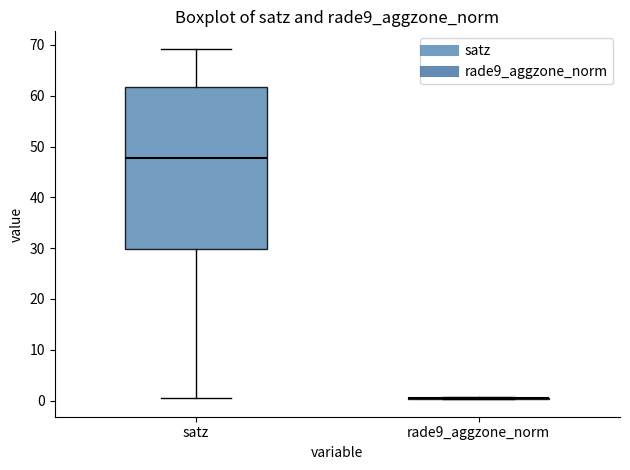

Reading left to right, transcribe this box plot: for each box, give where its median line is, the range the box spans, and where its two whiskers end, as read against the y-axis. The values are not printed on the chart, so give them approximately, as read against the axis.

satz: median 48, box 30 to 62, whiskers 1 to 69
rade9_aggzone_norm: box collapsed to a line at 0, whiskers 0 to 1